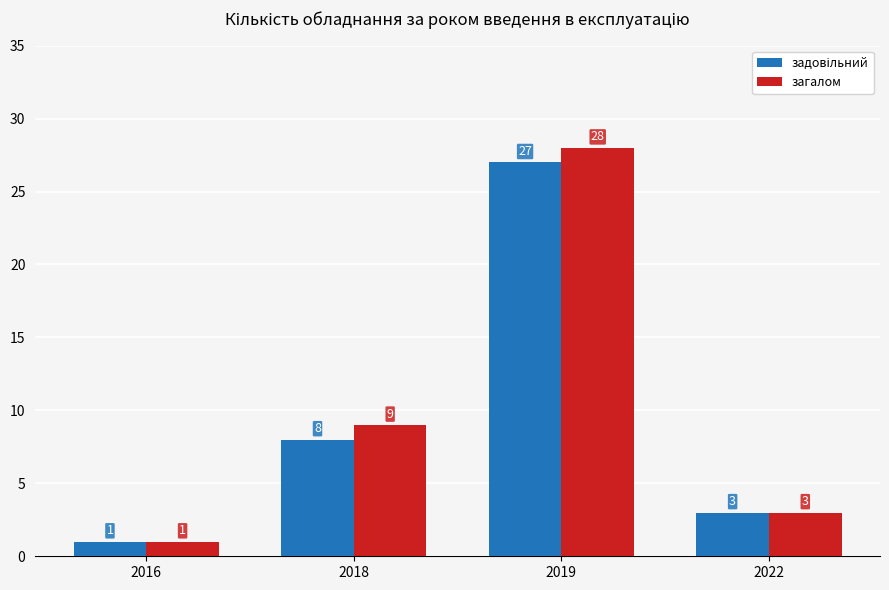

True or false: загалом has a value of 15 at 2018.

False